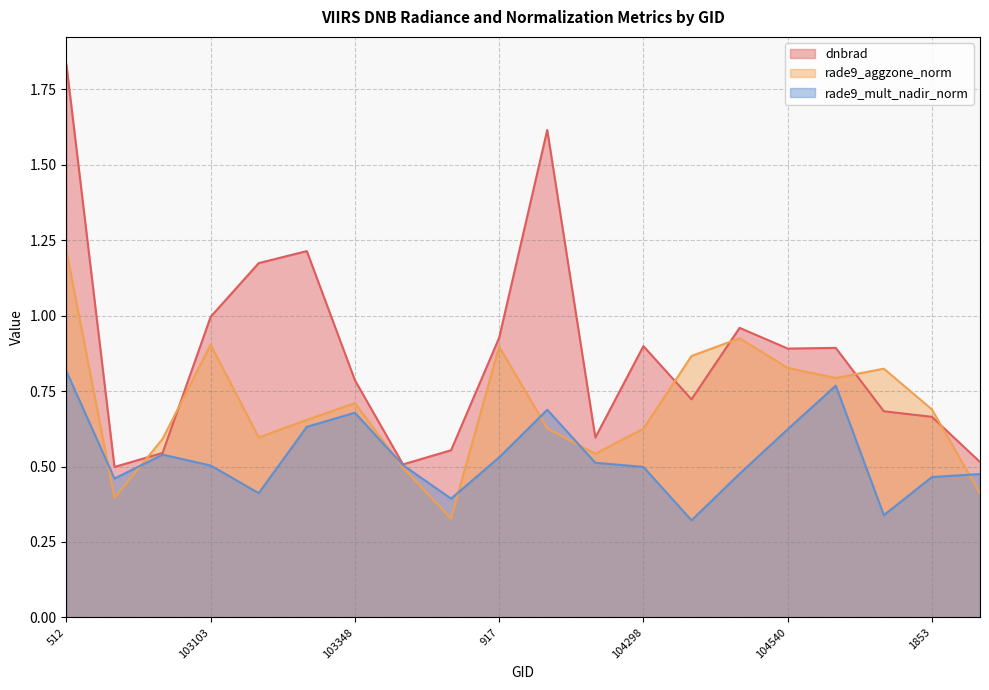

Which label corresponds to the largest value in the chart?

512